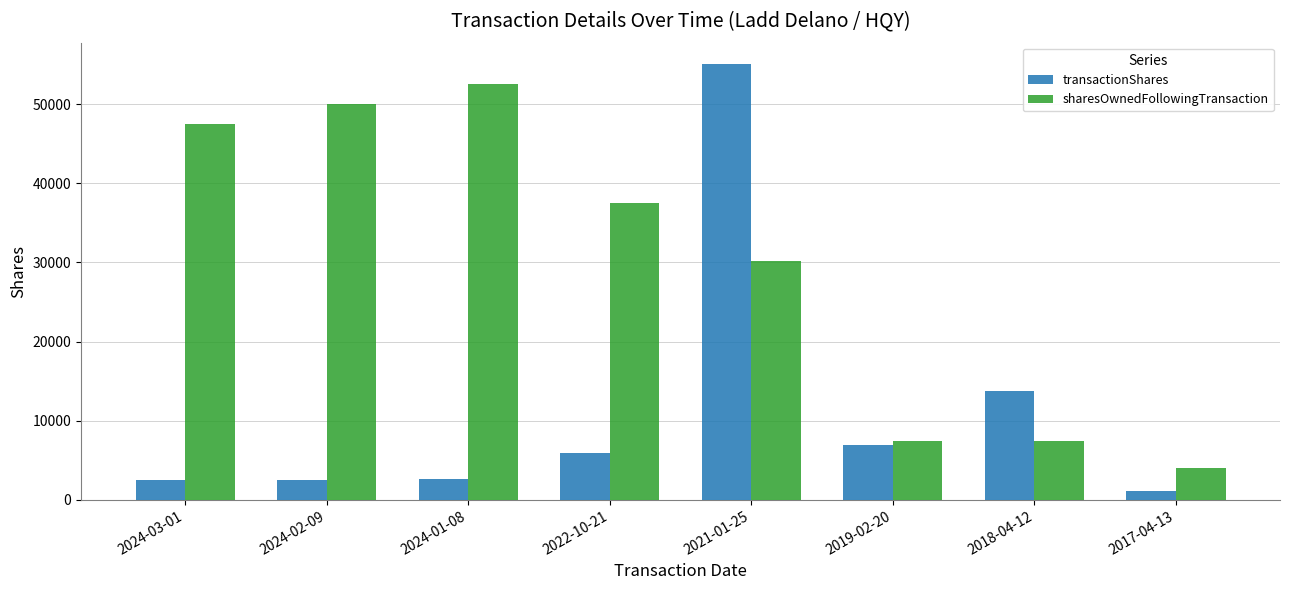

Does the chart contain any negative values?

No